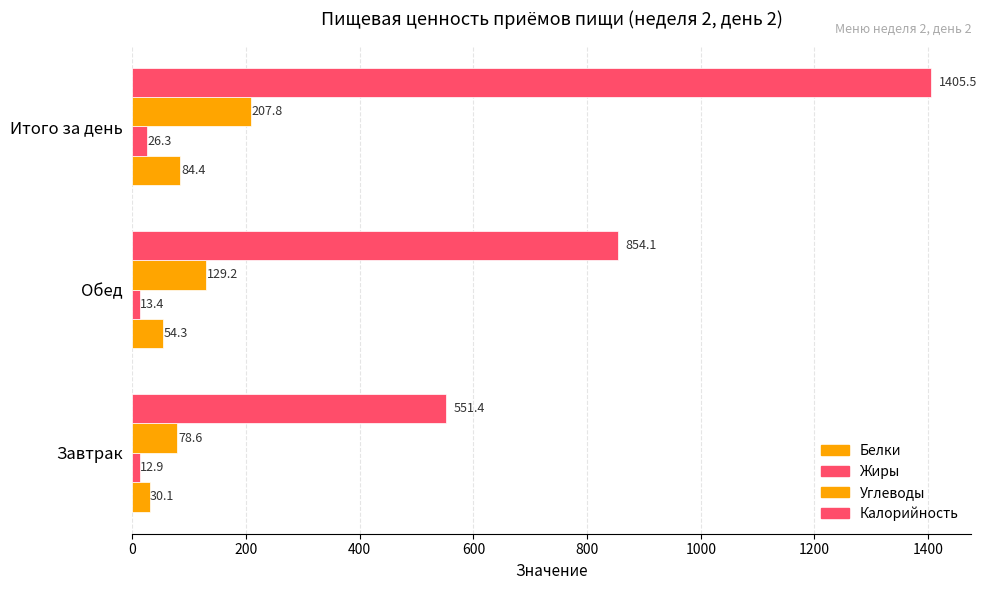

How many values in the Белки series are below 54?

1